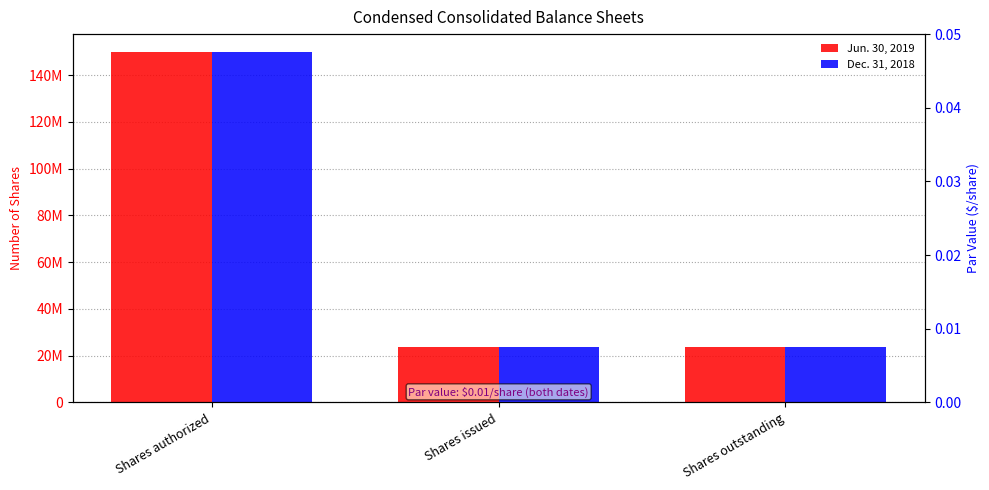

Is it true that Dec. 31, 2018 equals 5698274 at Shares issued?

False